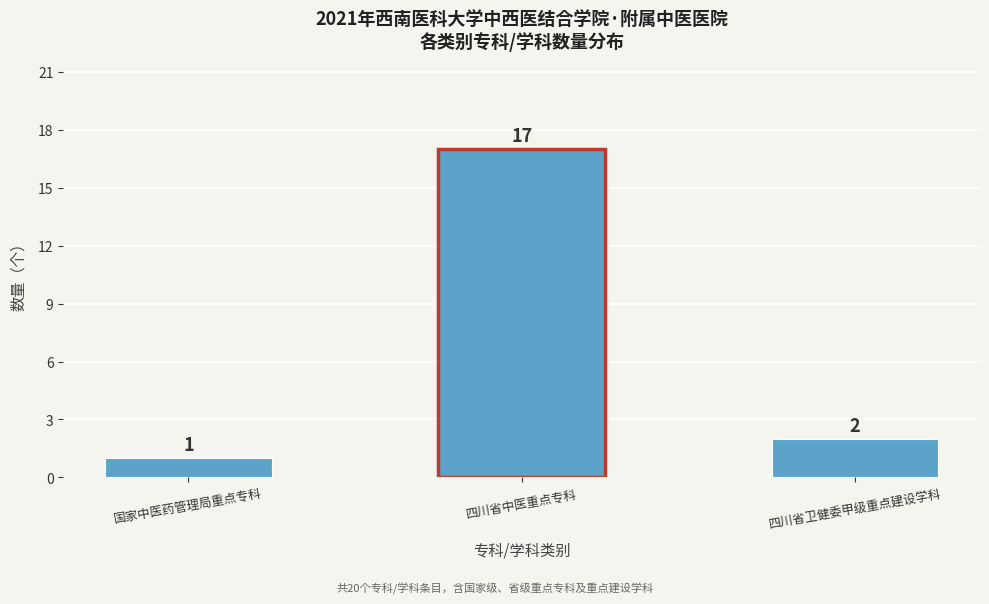

Reading left to right, list all the values displayed in this chart.

国家中医药管理局重点专科=1	四川省中医重点专科=17	四川省卫健委甲级重点建设学科=2